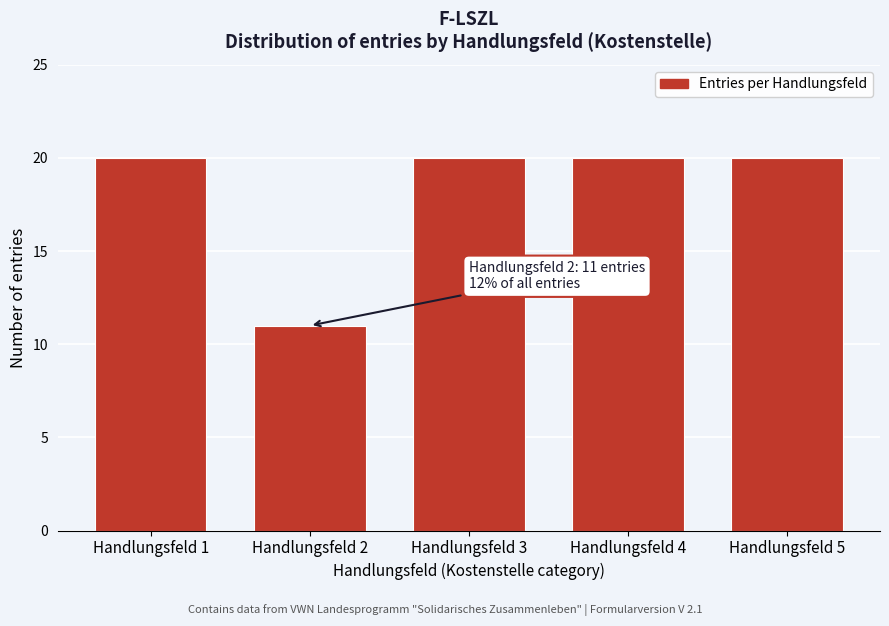

Reading left to right, list all the values displayed in this chart.

20	11	20	20	20